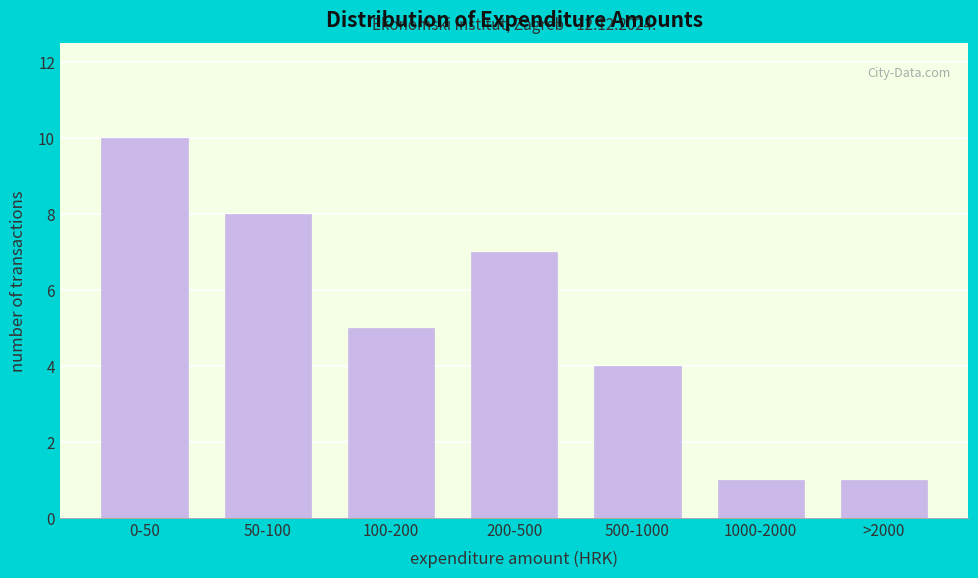

Reading left to right, list all the values displayed in this chart.

0-50=10	50-100=8	100-200=5	200-500=7	500-1000=4	1000-2000=1	>2000=1